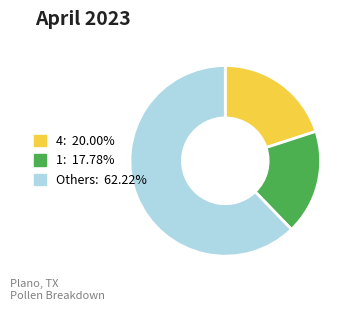

Is there any slice that represents more than half of the pie?

Yes